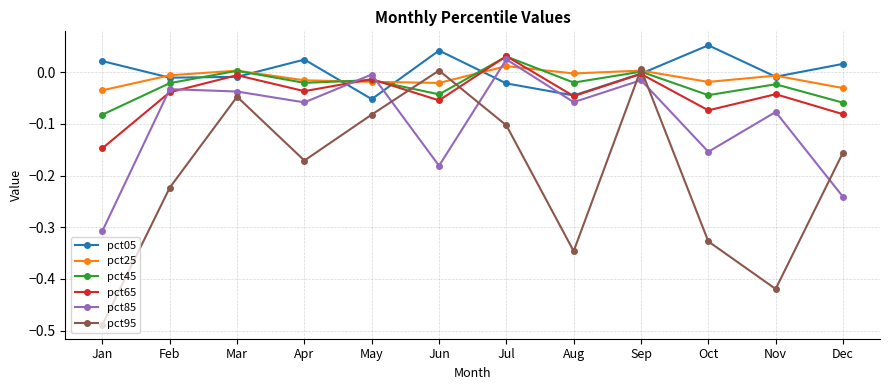

How many values in pct85 are below zero?

11